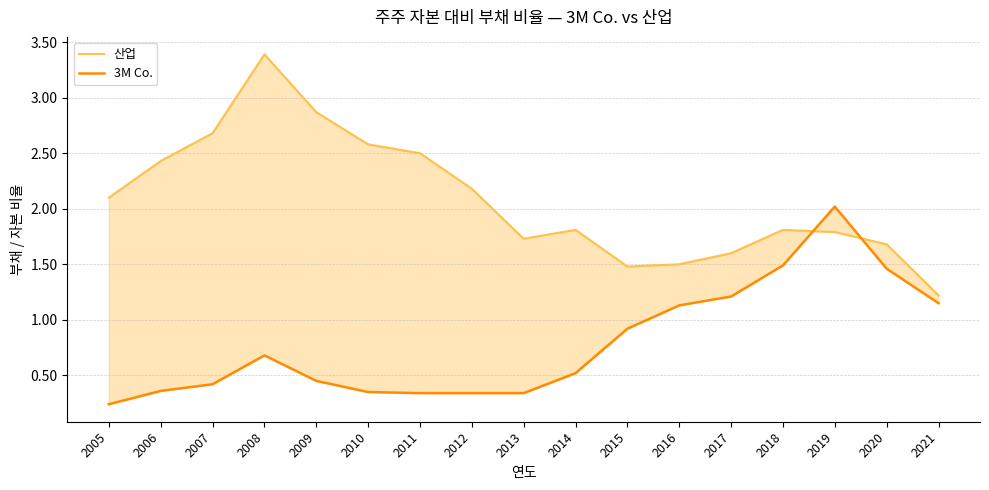

How many data points does each series have?

17